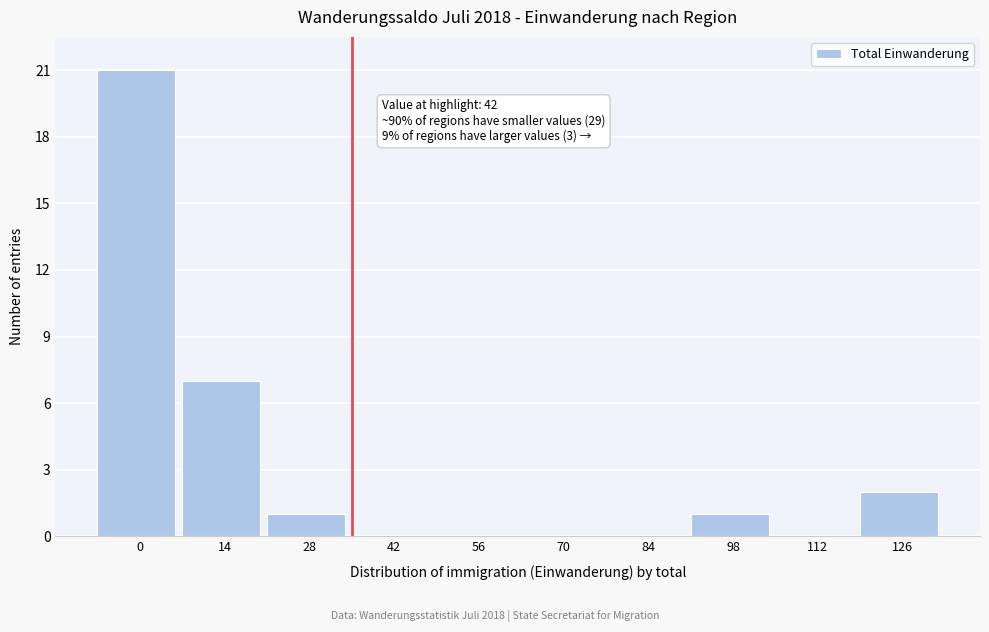

Reading left to right, transcribe all the data shown in this chart.

0=21	14=7	28=1	42=0	56=0	70=0	84=0	98=1	112=0	126=2